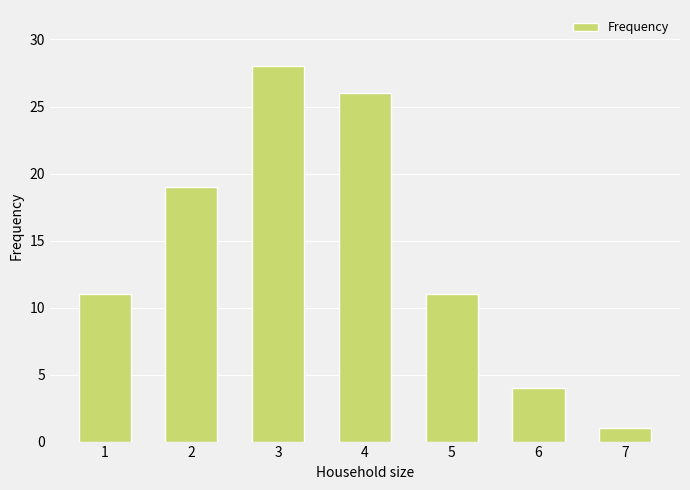

Between 2 and 6, which is larger?

2